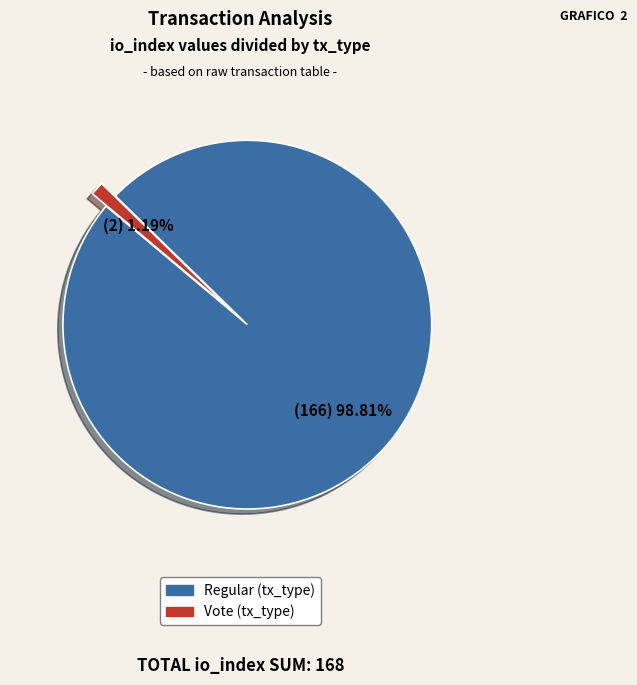

To the nearest percent, what is the average slice percentage?

50%